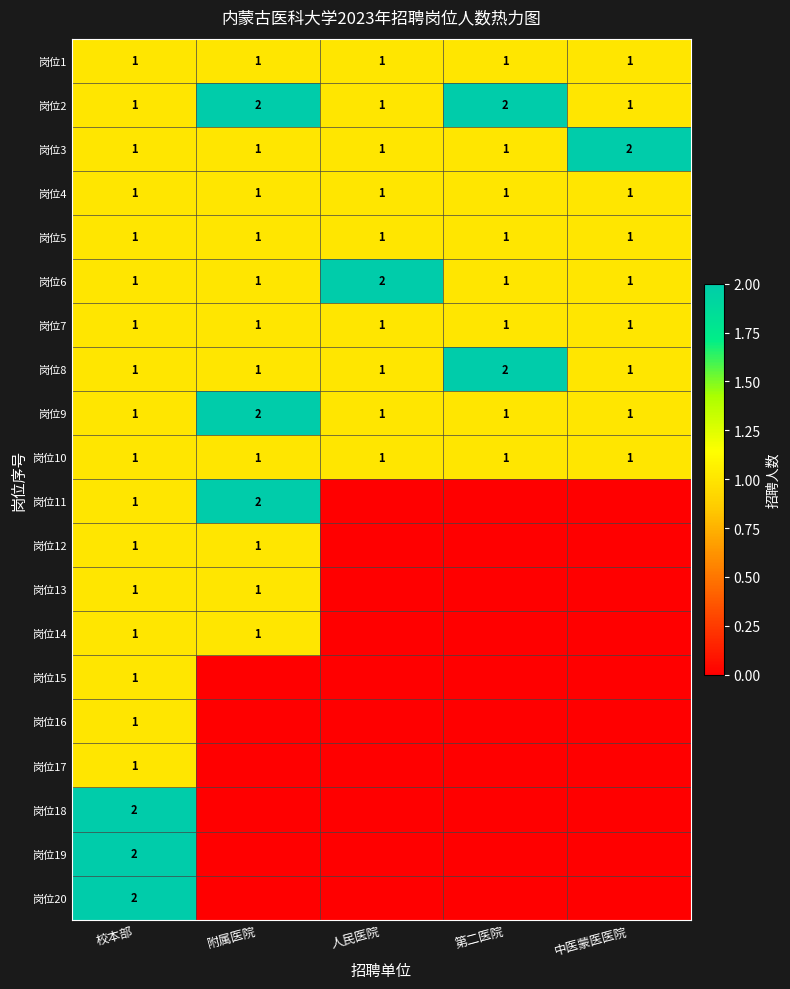

The value of 岗位10 at 校本部 is 1. True or false?

True